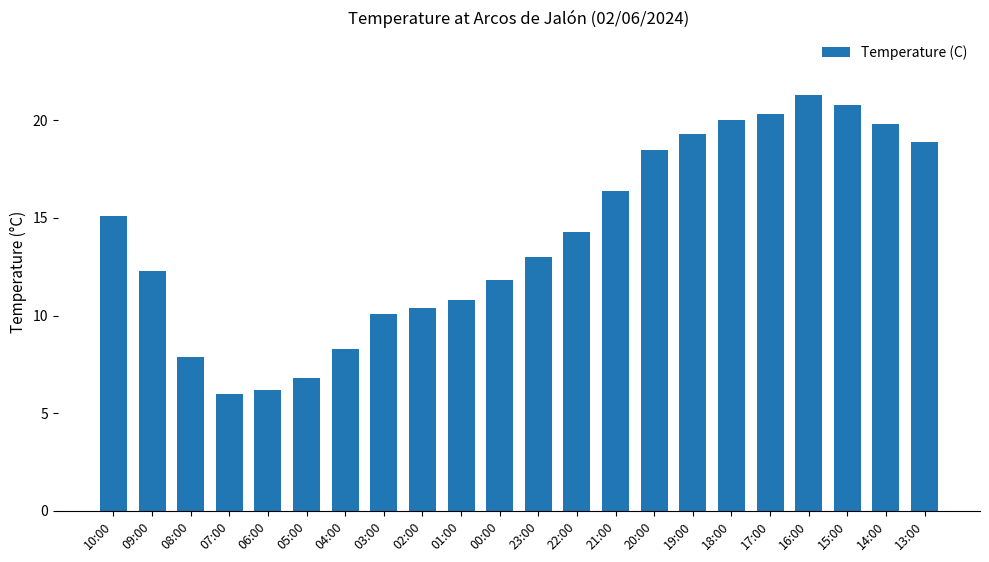

The value at 08:00 is 7.9. True or false?

True